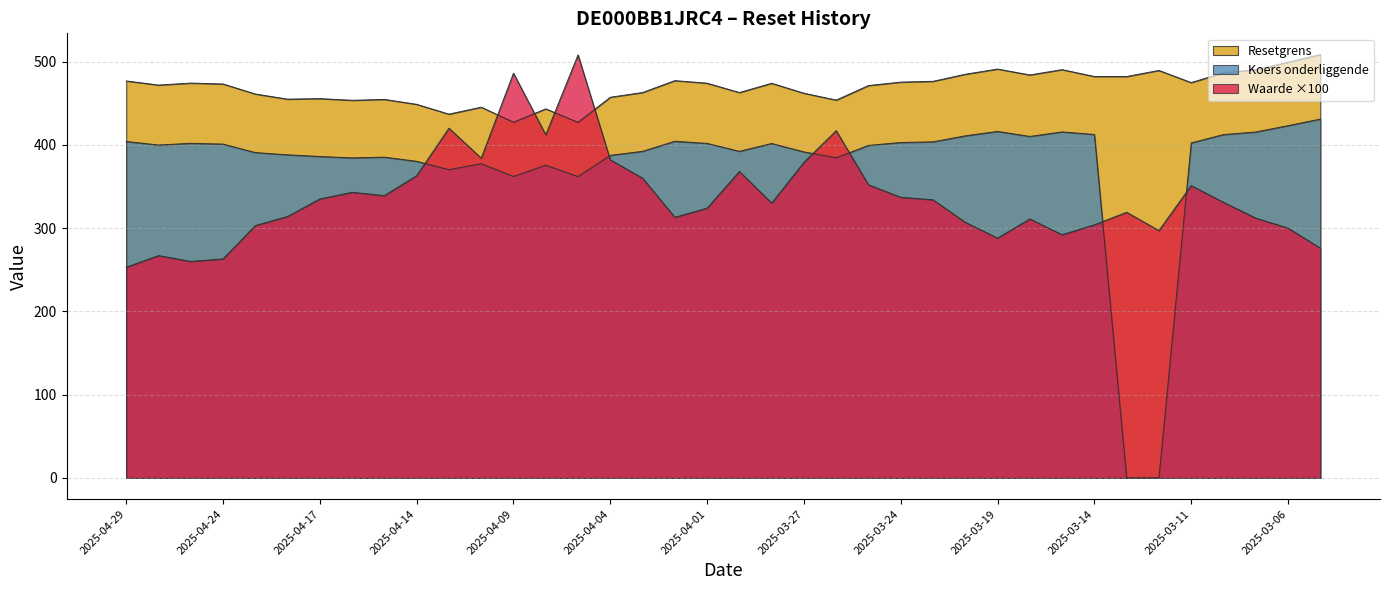

Which series has the largest total across all categories?

Resetgrens